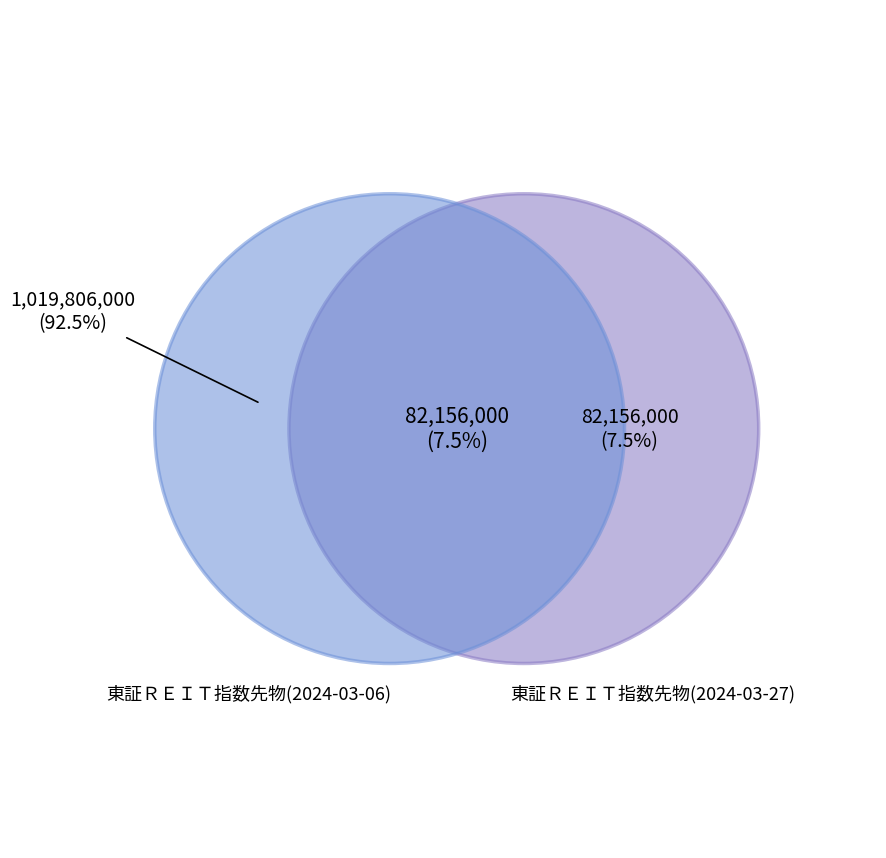

Is it true that 東証ＲＥＩＴ指数先物(2024-03-27) is 7% of the pie?

True